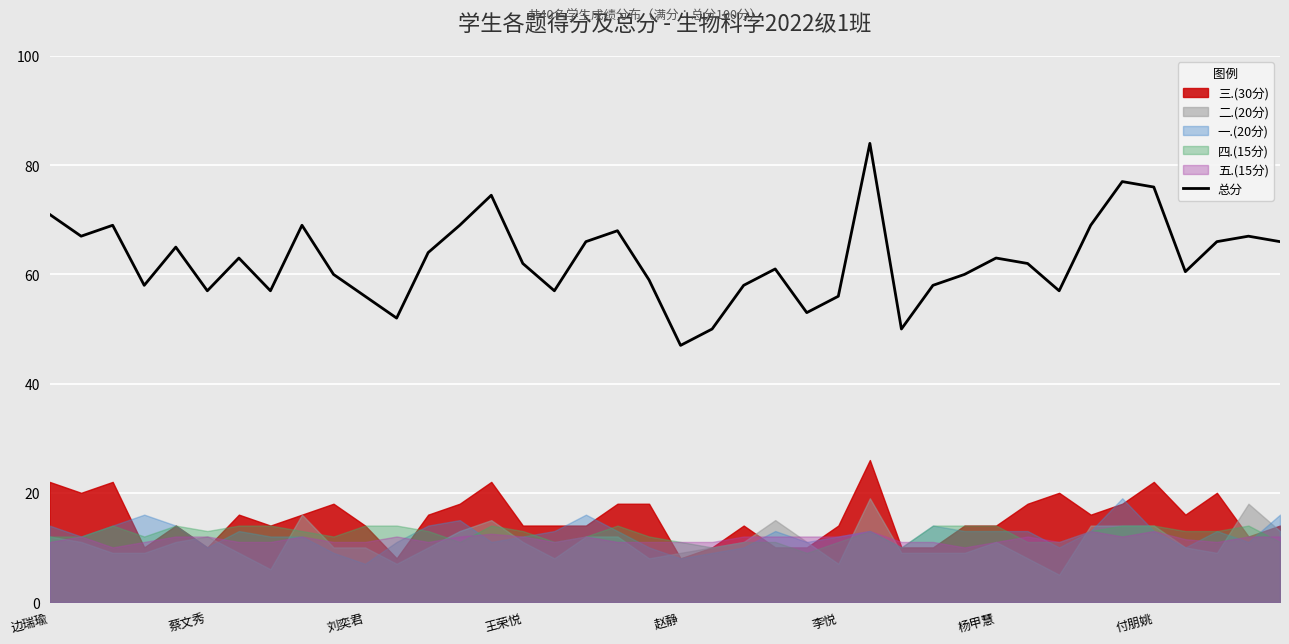

How many interior local peaks (higher than both neighbors) does the data have?

11